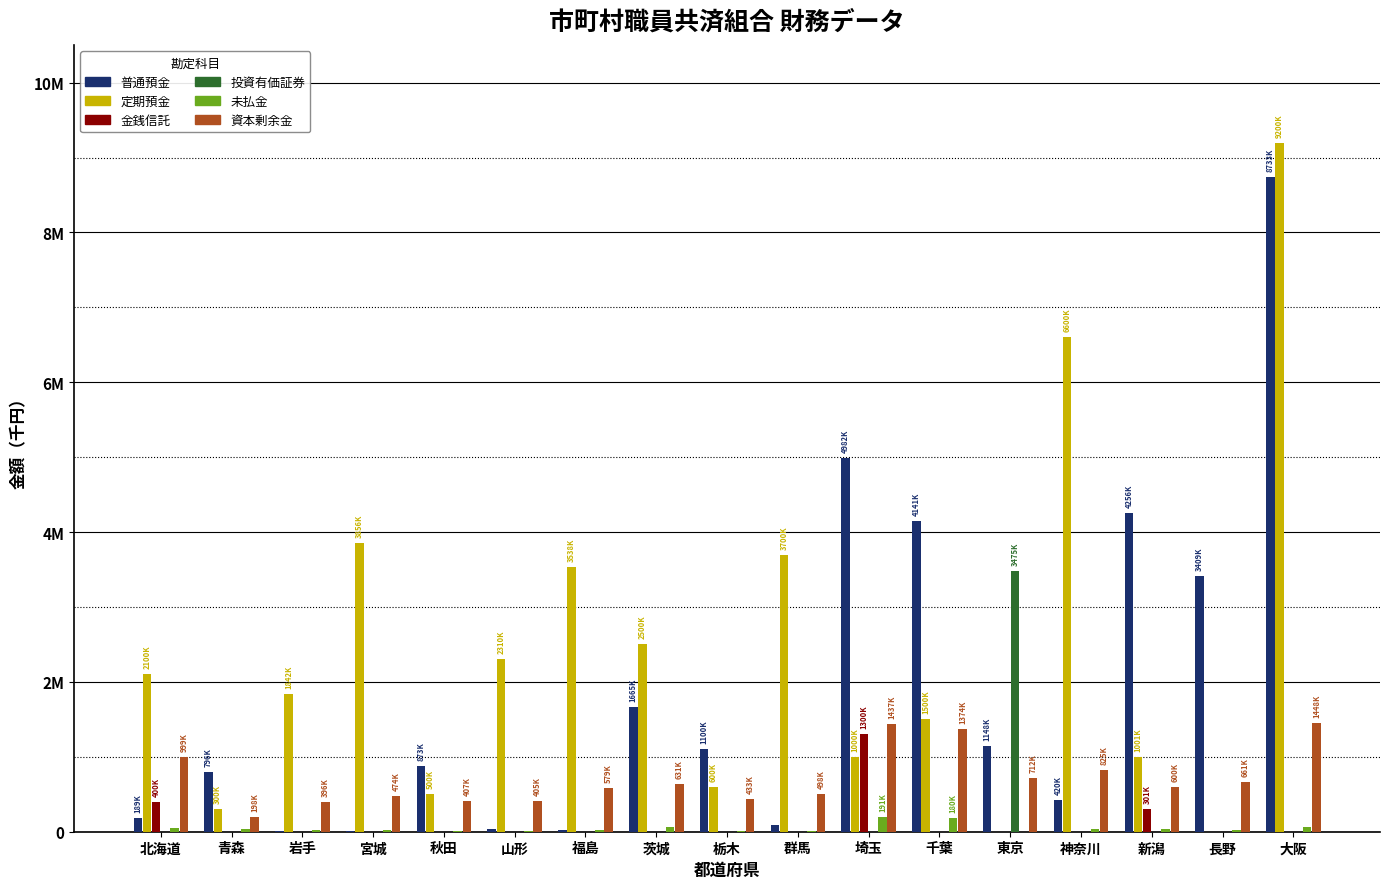

At 長野, list the series in order from largest to smallest.

普通預金, 資本剰余金, 未払金, 定期預金, 金銭信託, 投資有価証券